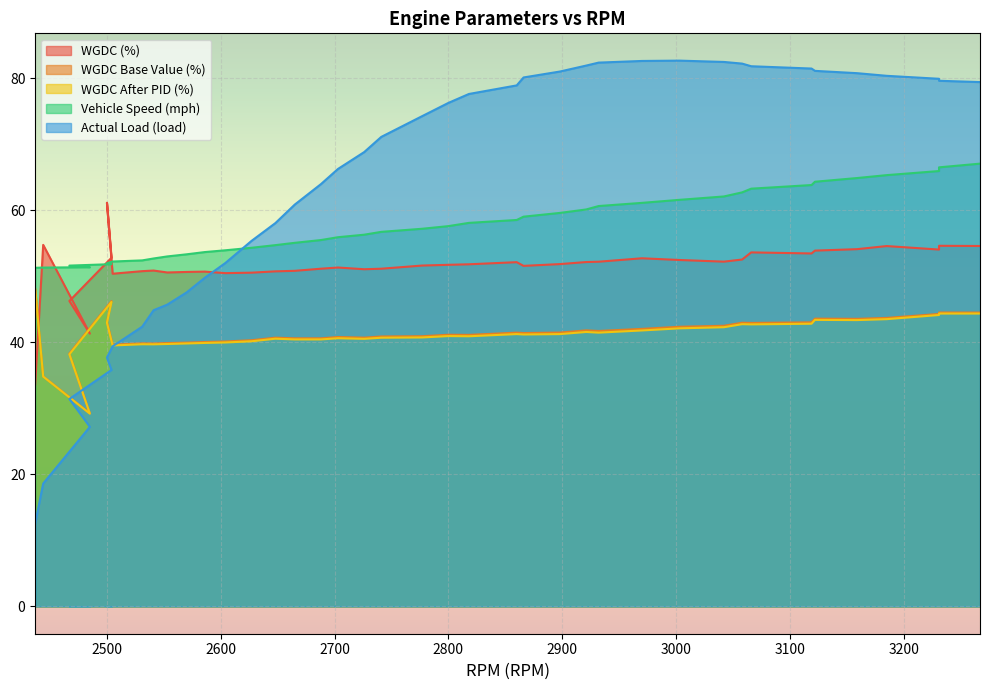

Rank the series by their maximum value, from highest to lowest.

Actual Load (load), Vehicle Speed (mph), WGDC (%), WGDC Base Value (%), WGDC After PID (%)